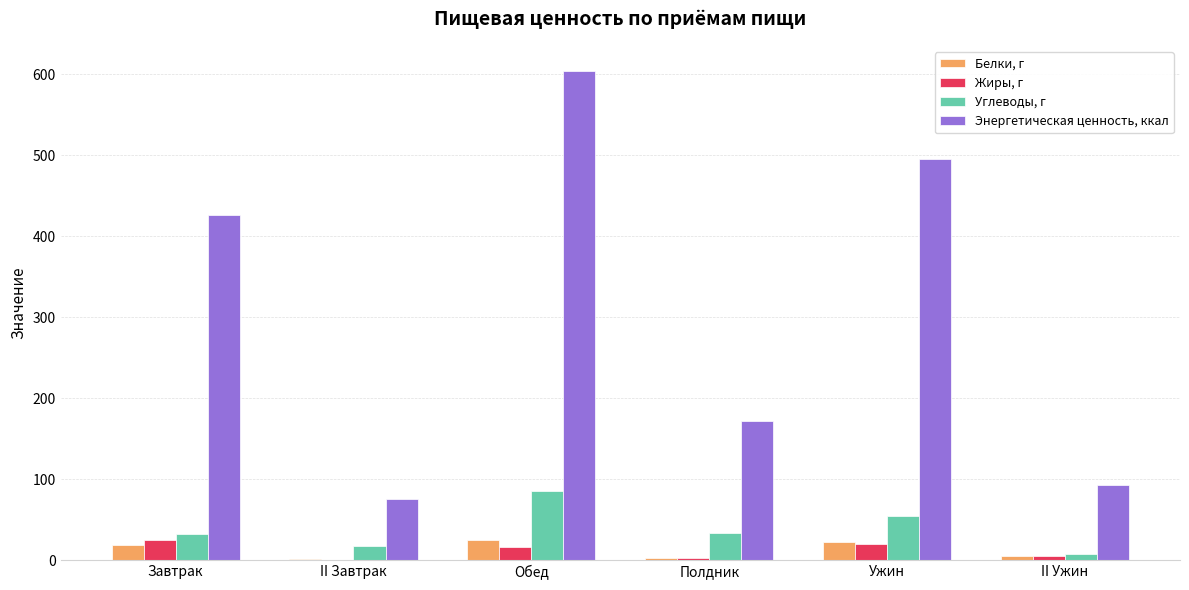

What is the maximum value shown in the chart?

604.5